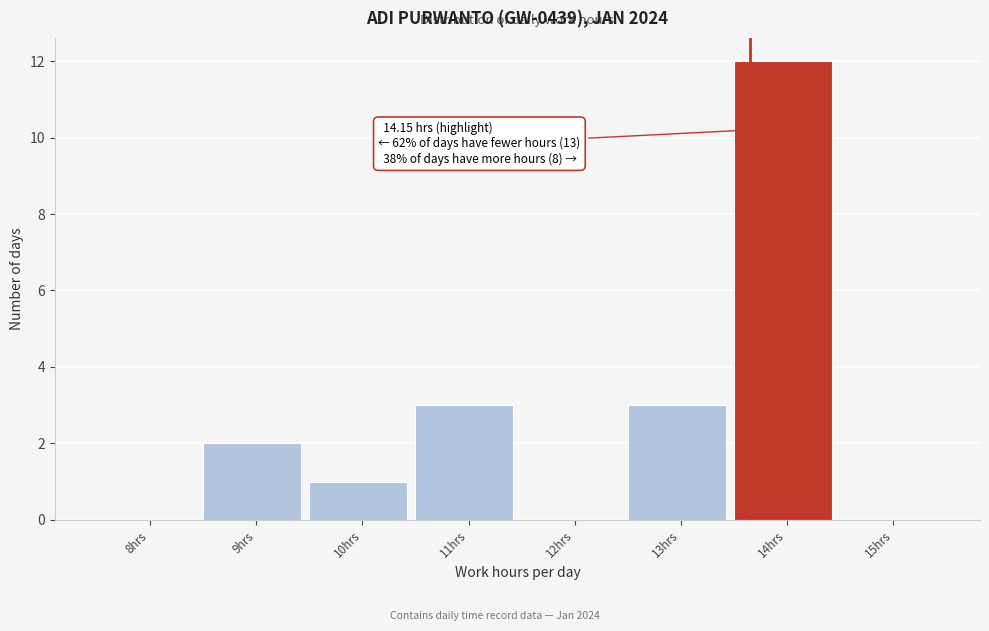

Reading right to left, what are all the values shown in this chart?

15hrs=0	14hrs=12	13hrs=3	12hrs=0	11hrs=3	10hrs=1	9hrs=2	8hrs=0